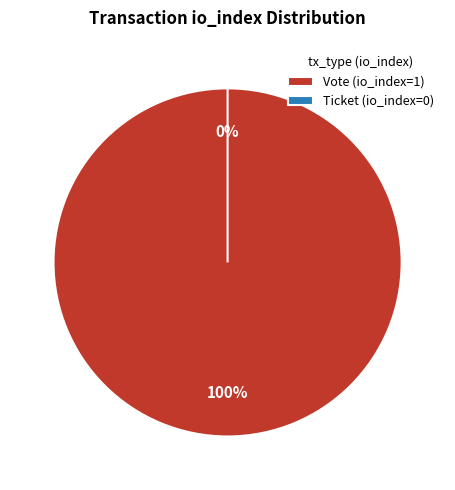

Is Vote (io_index=1) the majority of the pie?

Yes